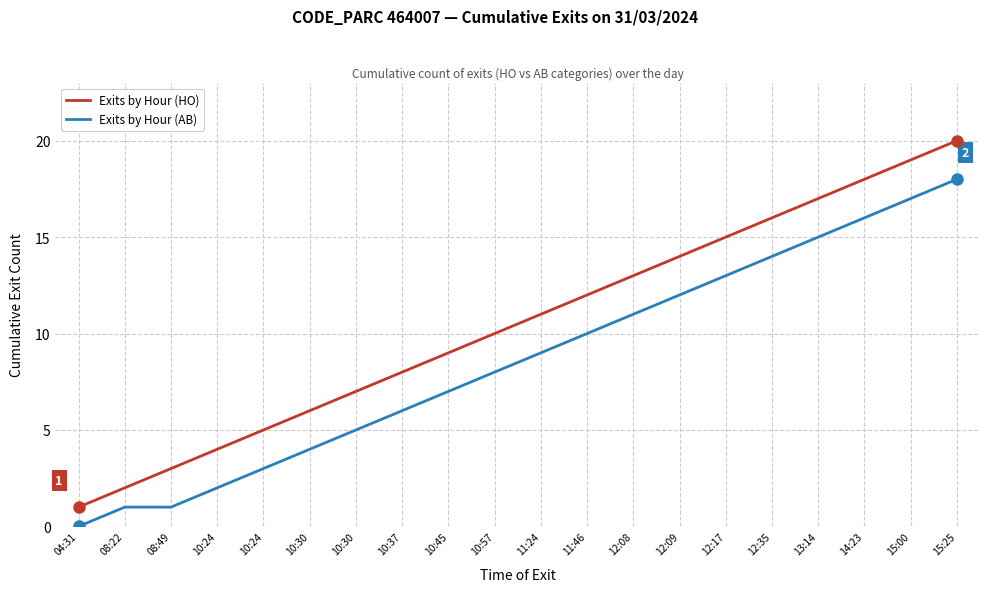

What is the sum of the Exits by Hour (AB) values at 15:00 and 10:37?

23